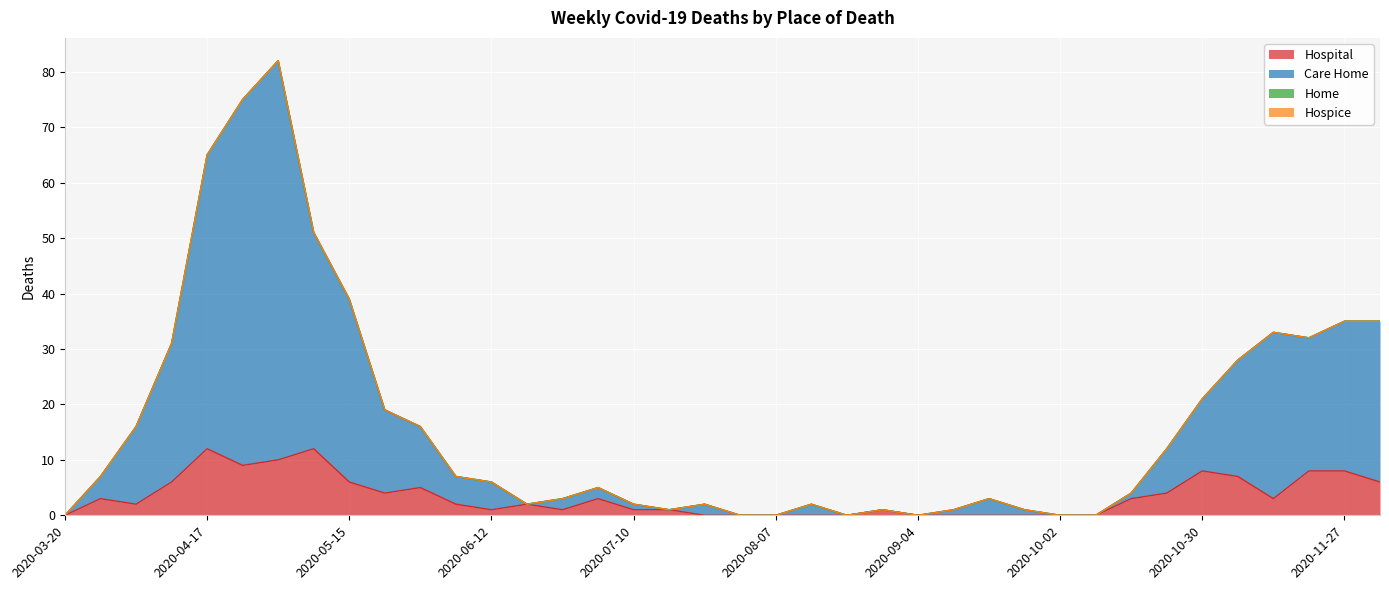

Which has a higher value, 2020-10-16 or 2020-11-06?

2020-11-06